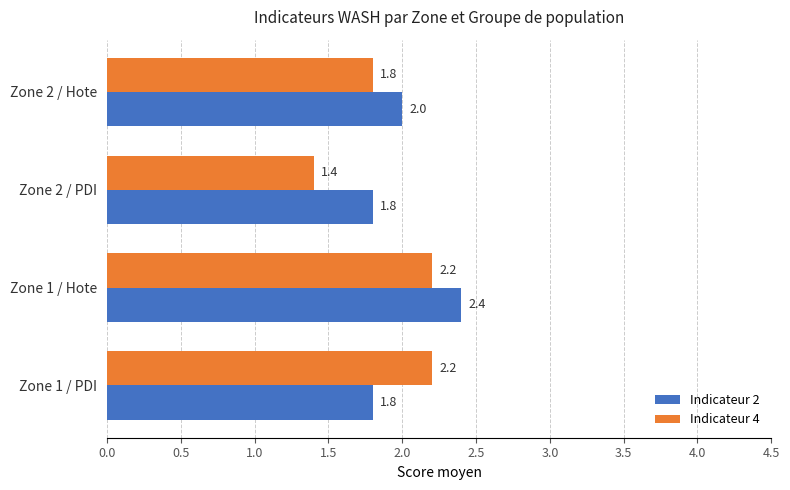

True or false: Indicateur 4 has a value of 2.8 at Zone 2 / Hote.

False